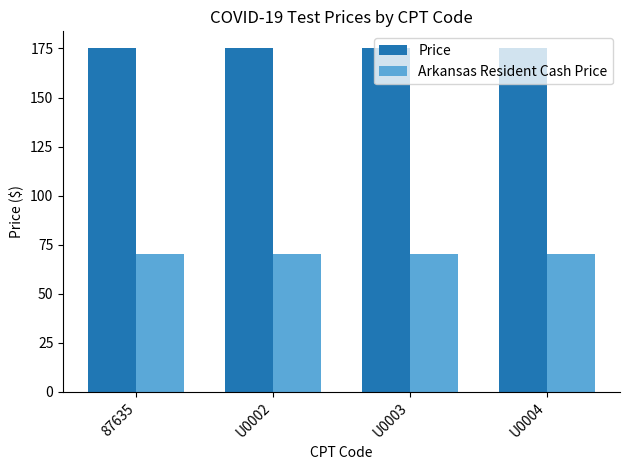

What is the minimum value for Arkansas Resident Cash Price?

70